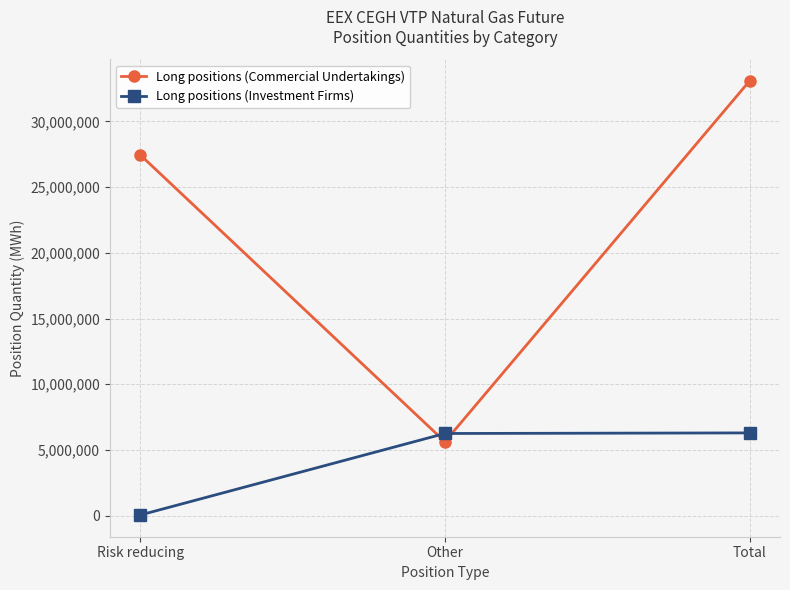

Rank the series by their average value, from highest to lowest.

Long positions (Commercial Undertakings), Long positions (Investment Firms)